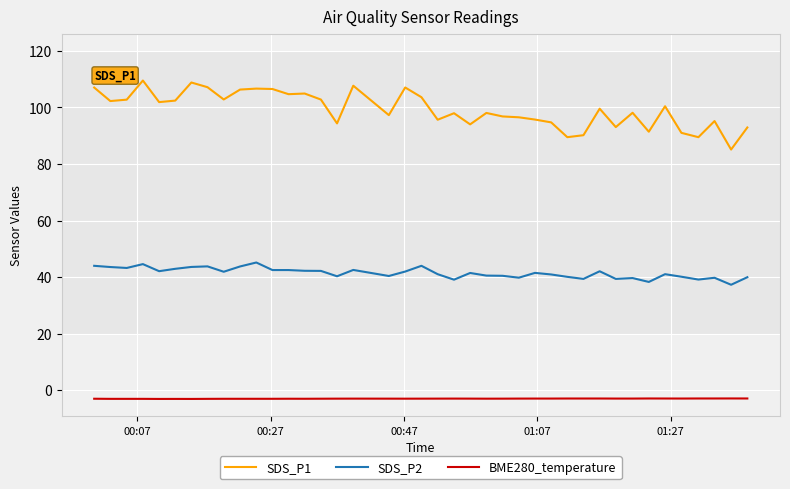

True or false: BME280_temperature and SDS_P2 intersect in this chart.

False